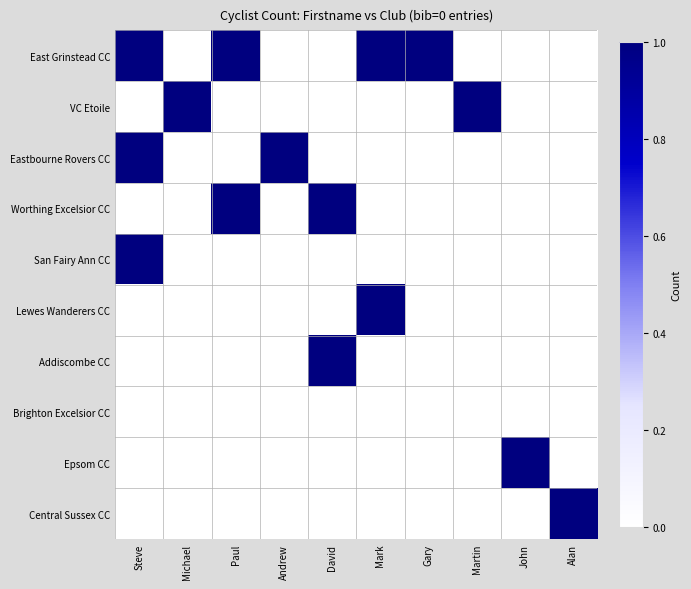

Which has a higher value, Steve or John?

Steve